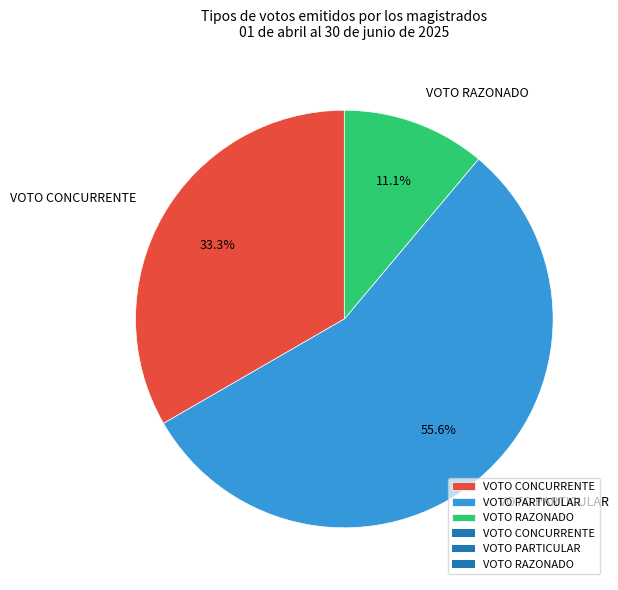

To the nearest percent, what is the difference between the VOTO CONCURRENTE and VOTO PARTICULAR slice percentages?

22%